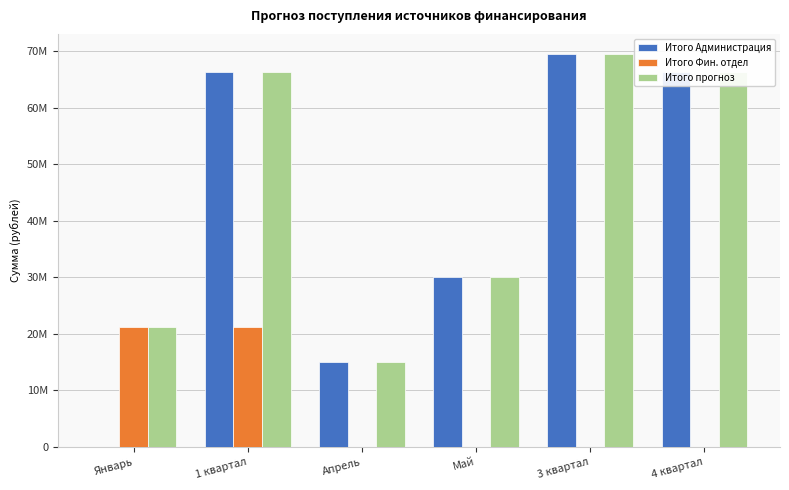

What are all the series names shown in the legend?

Итого Администрация, Итого Фин. отдел, Итого прогноз